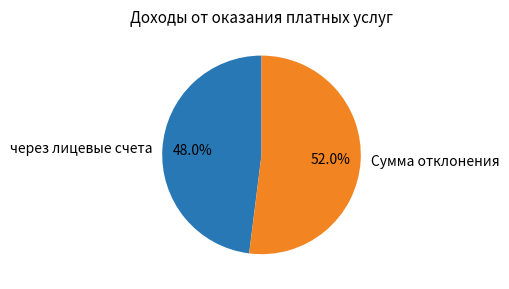

Count the number of slices in the pie.

2